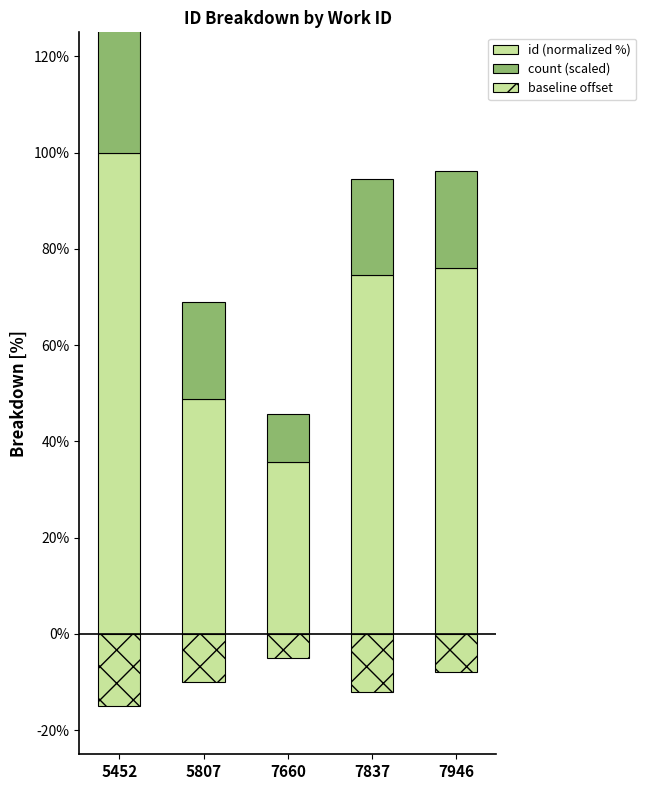

Reading right to left, transcribe all the data shown in this chart.

id (normalized %): 7946=76.1	7837=74.6	7660=35.7	5807=48.9	5452=100.0
count (scaled): 7946=20.0	7837=20.0	7660=10.0	5807=20.0	5452=30.0
baseline offset: 7946=-8.0	7837=-12.0	7660=-5.0	5807=-10.0	5452=-15.0